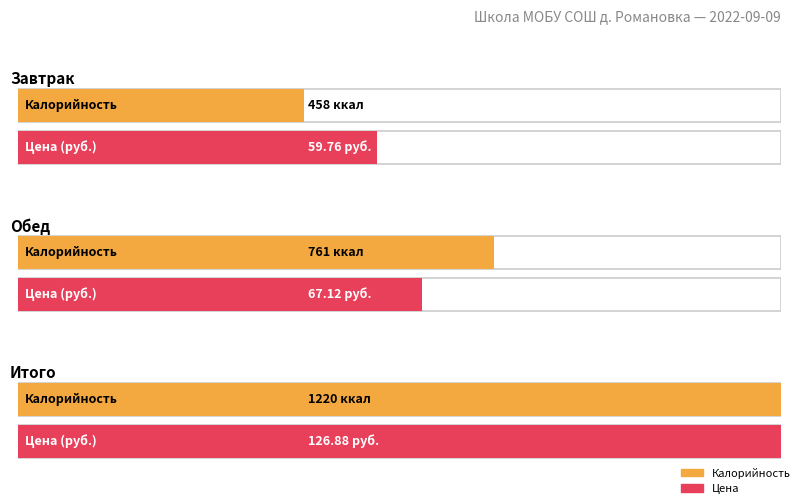

What position from the left is Итого?

3